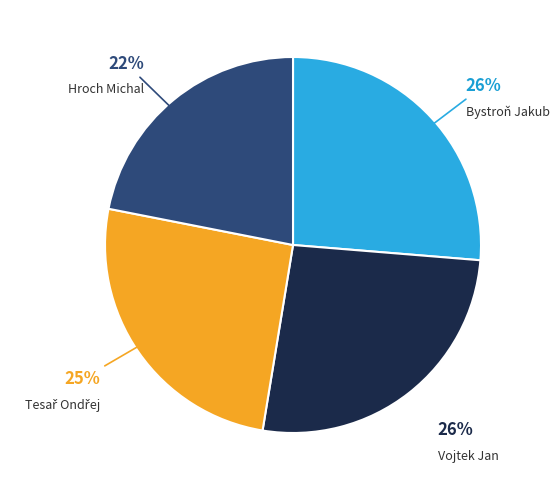

Approximately how many times larger is the value at Vojtek Jan compared to Bystroň Jakub?

1.0